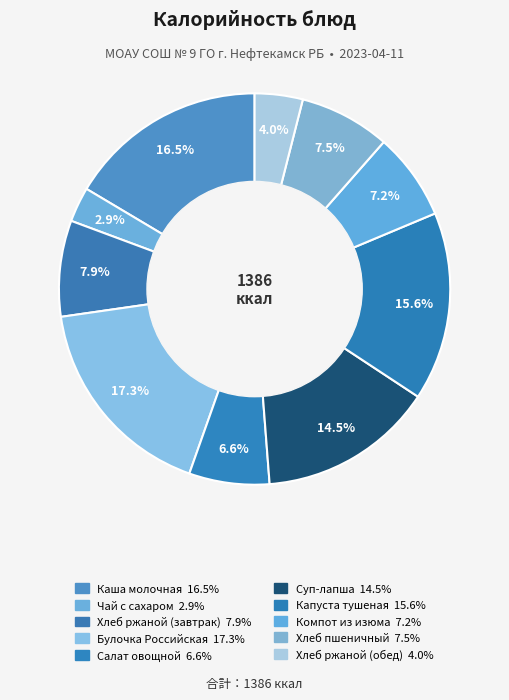

Approximately how many times larger is the value at Хлеб пшеничный compared to Компот из изюма?

1.0